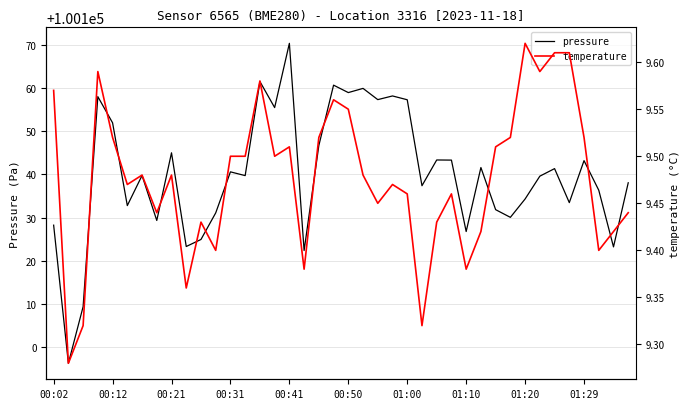

Which category has the highest value in the pressure series?

00:41